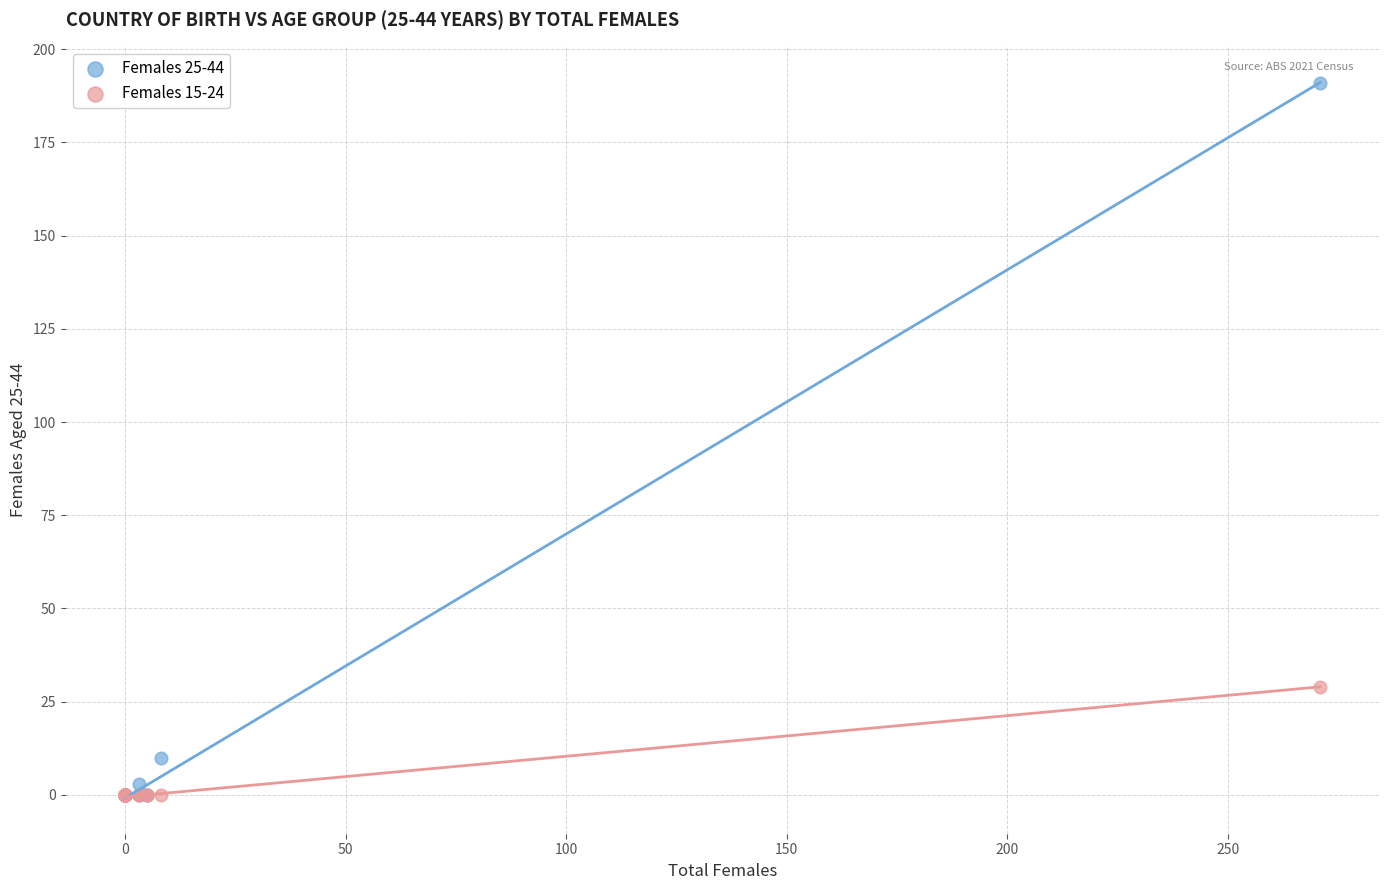

Which series has the largest Y range (max minus min)?

Females 25-44